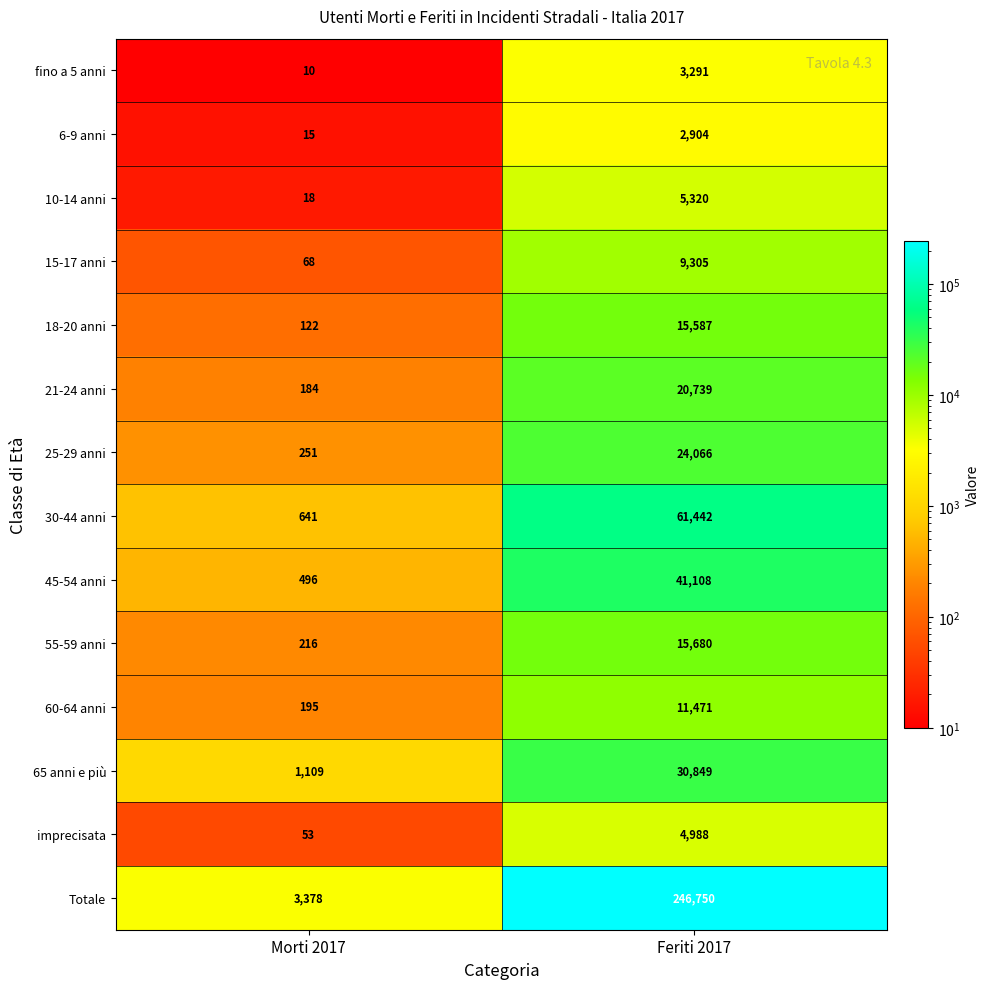

The 6-9 anni series shows 4 at Morti 2017. True or false?

False